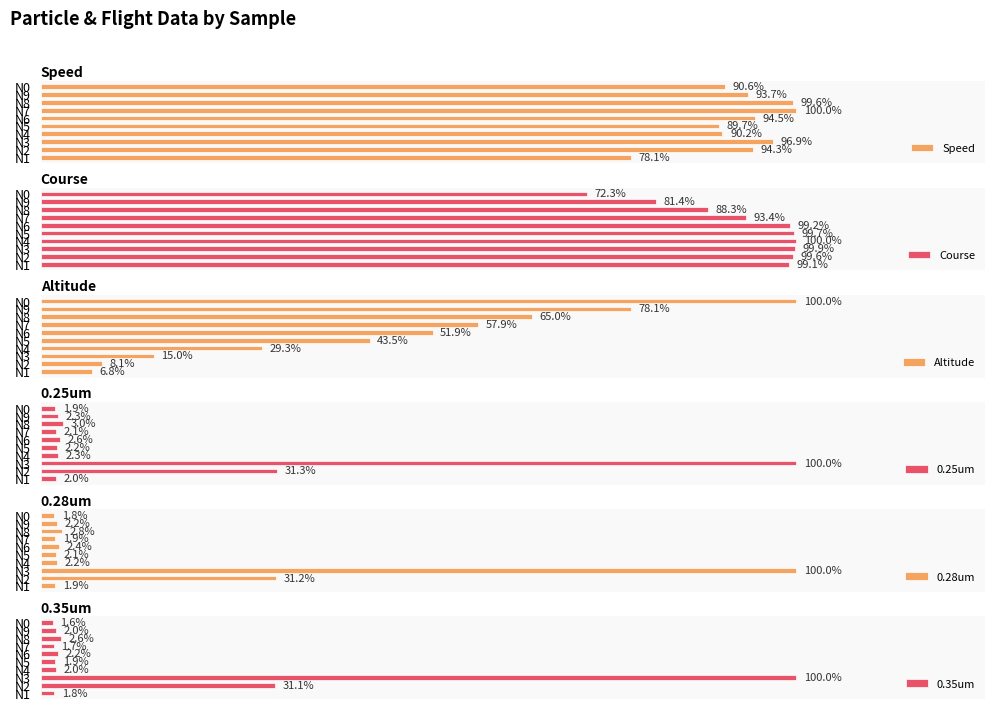

At how many categories does at least one series exceed 1705?

1